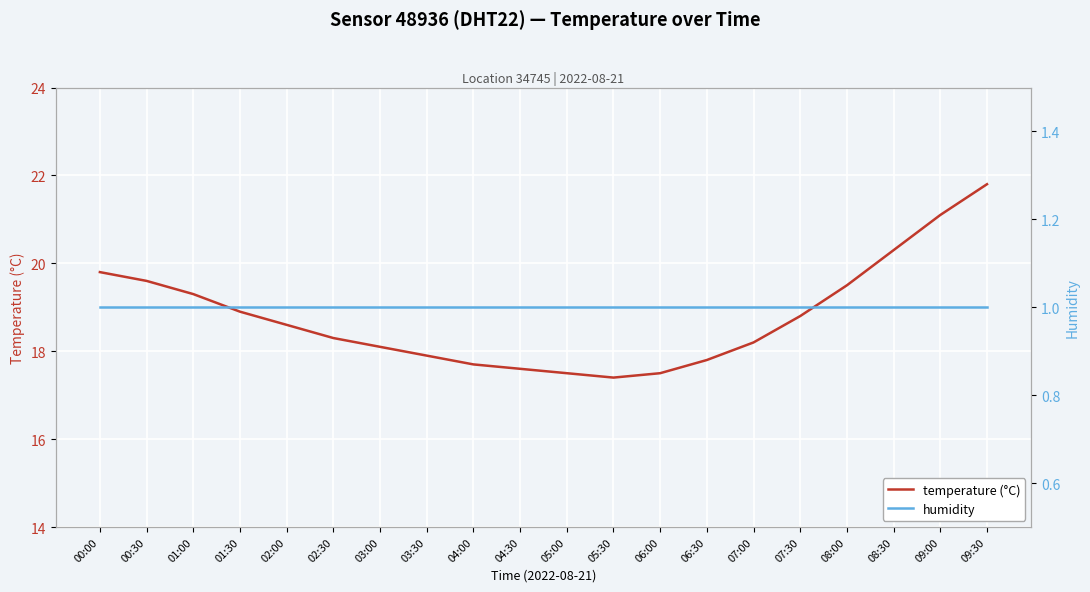

Which series has the largest range (max minus min)?

temperature (°C)